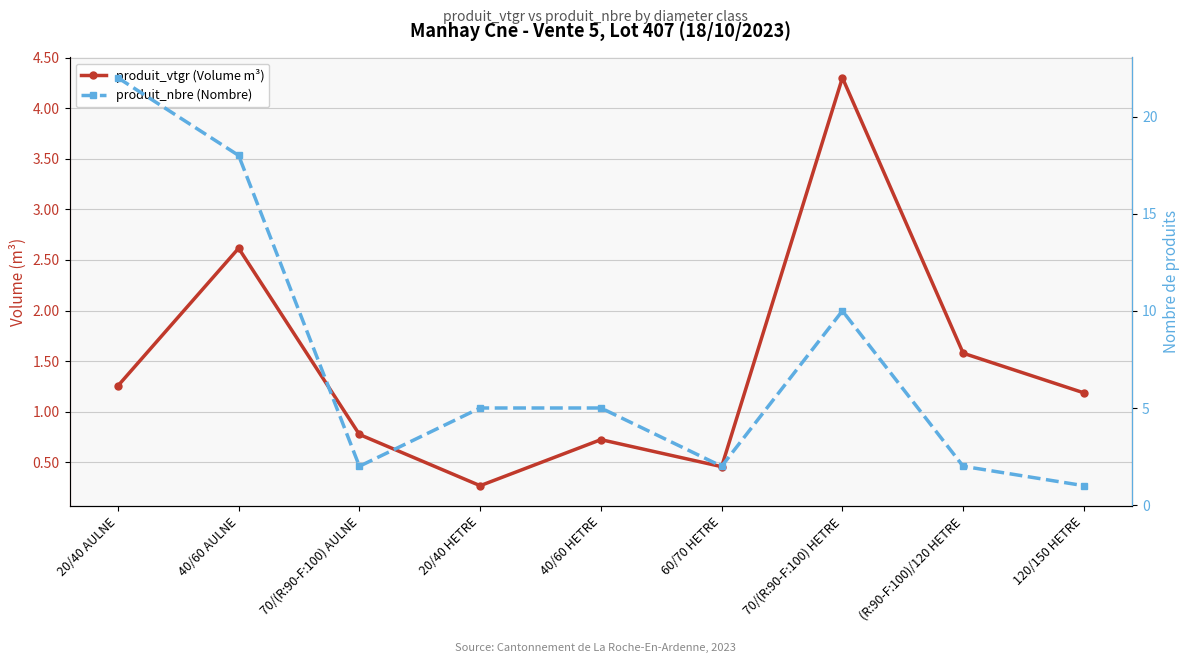

What is the label of the 9th point from the left?

120/150 HETRE